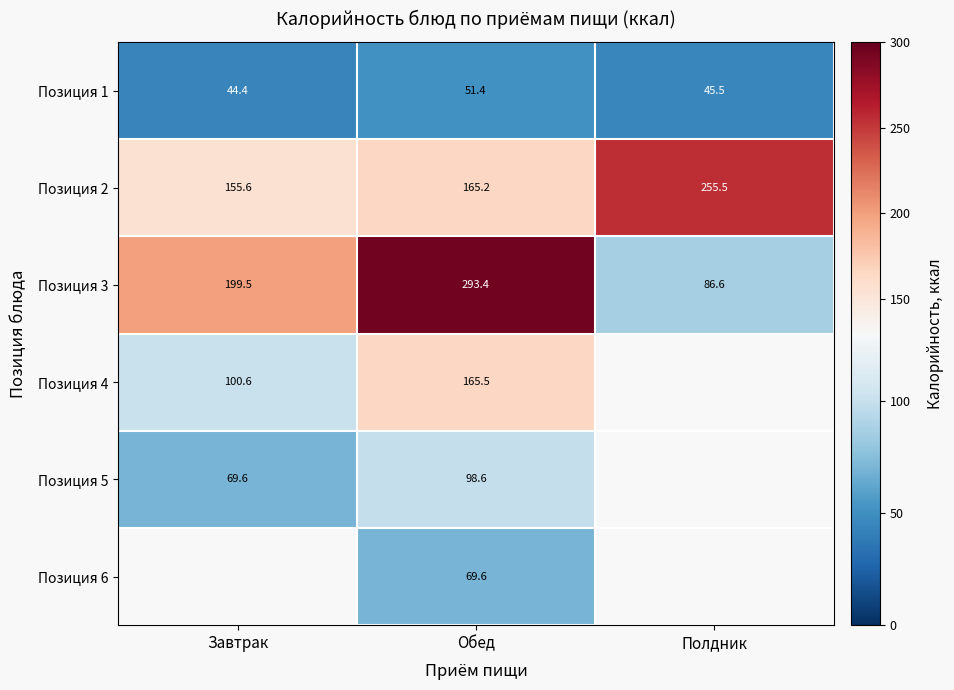

What is the difference between the maximum and minimum values in the Позиция 1 series?

7.0